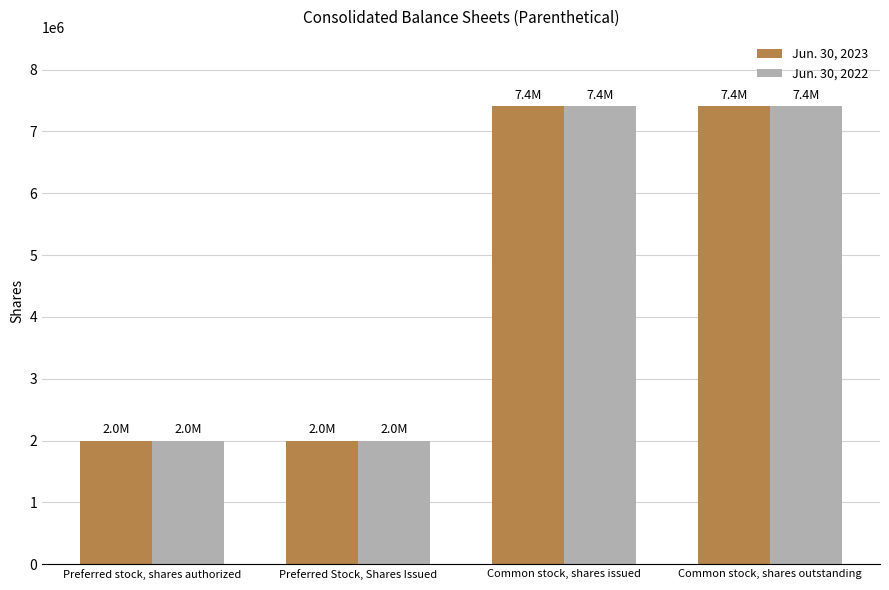

What are all the series names shown in the legend?

Jun. 30, 2023, Jun. 30, 2022